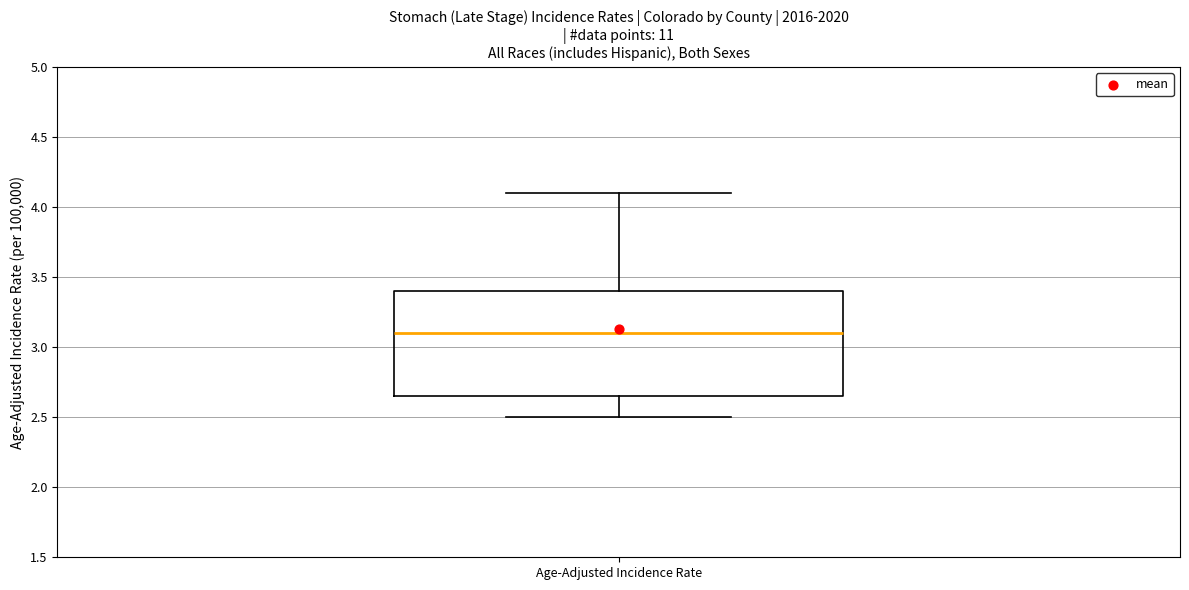

Read this box plot against the y-axis: the position of the median line, the range covered by the box, and the ends of both whiskers. The values are not printed on the chart, so give them approximately, as read against the axis.

median 3.10, box 2.65 to 3.40, whiskers 2.50 to 4.10